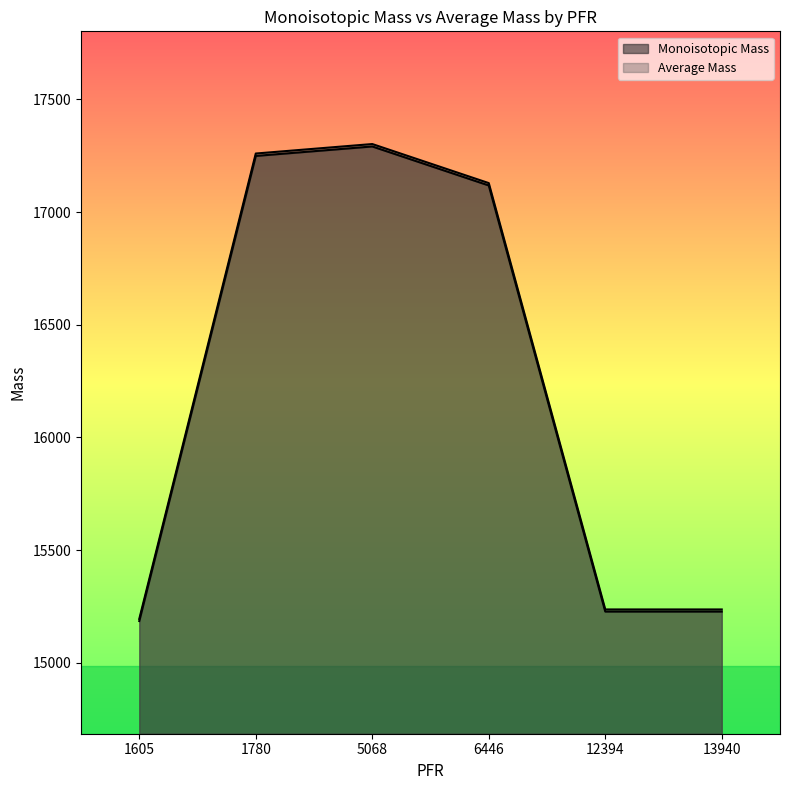

What are all the series names shown in the legend?

Monoisotopic Mass, Average Mass